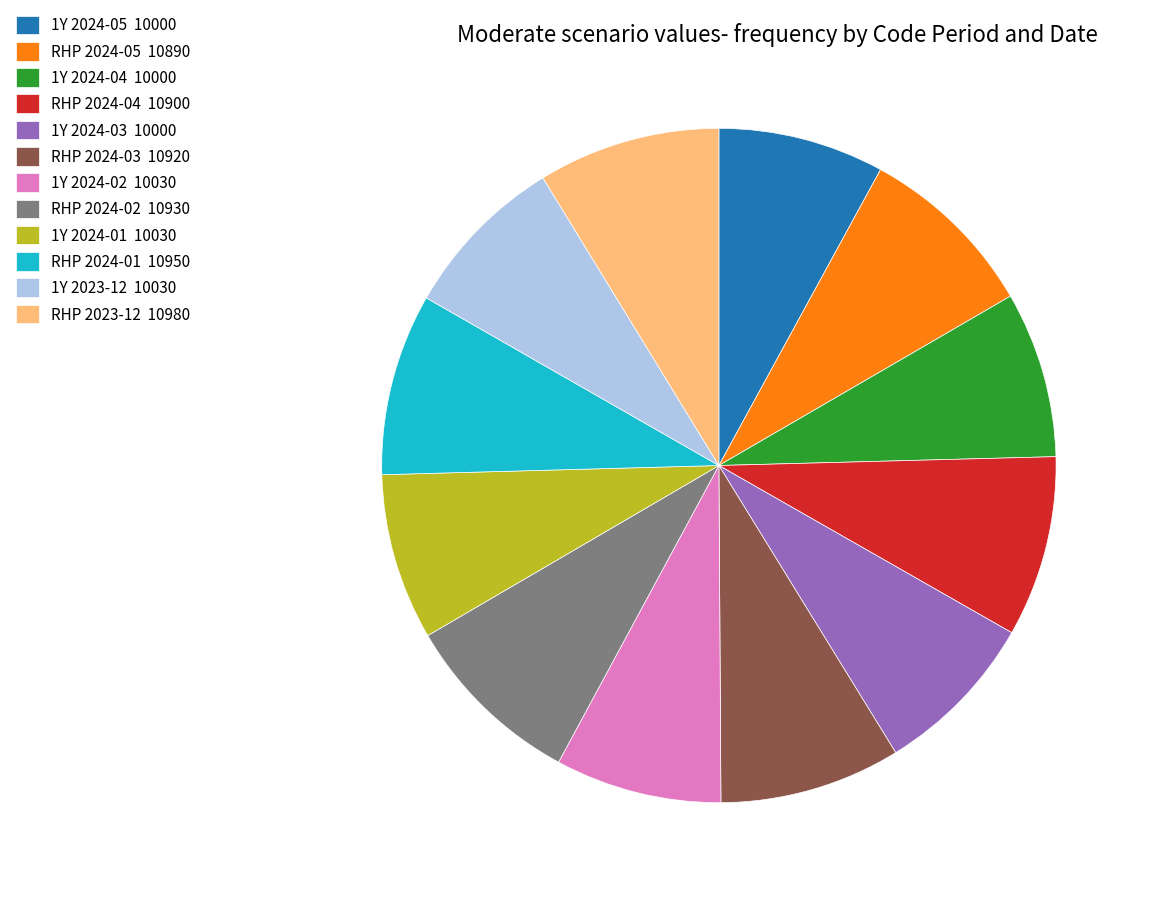

Is there a majority slice in this chart?

No